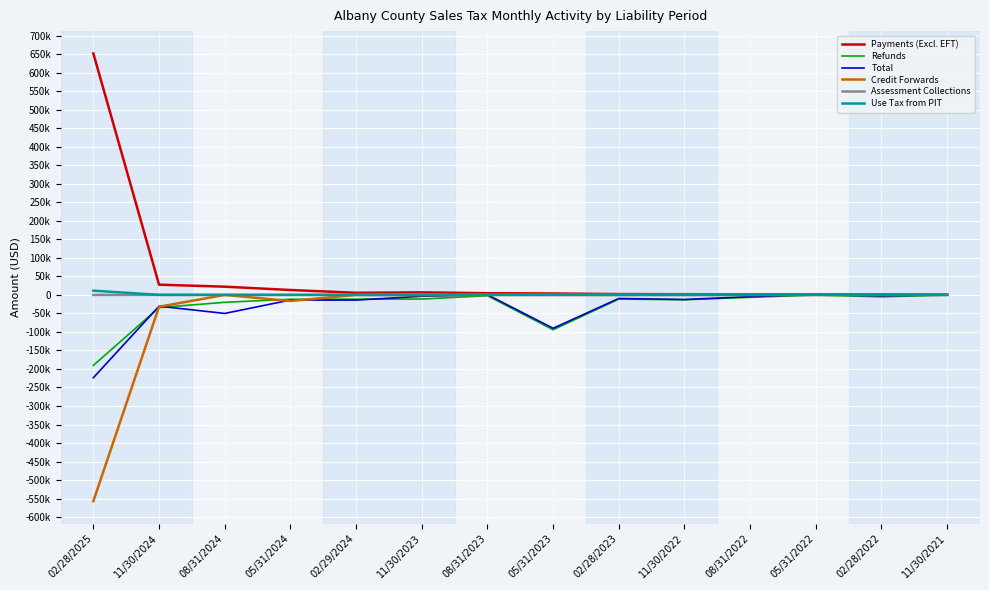

What is the label of the 6th point from the right?

02/28/2023